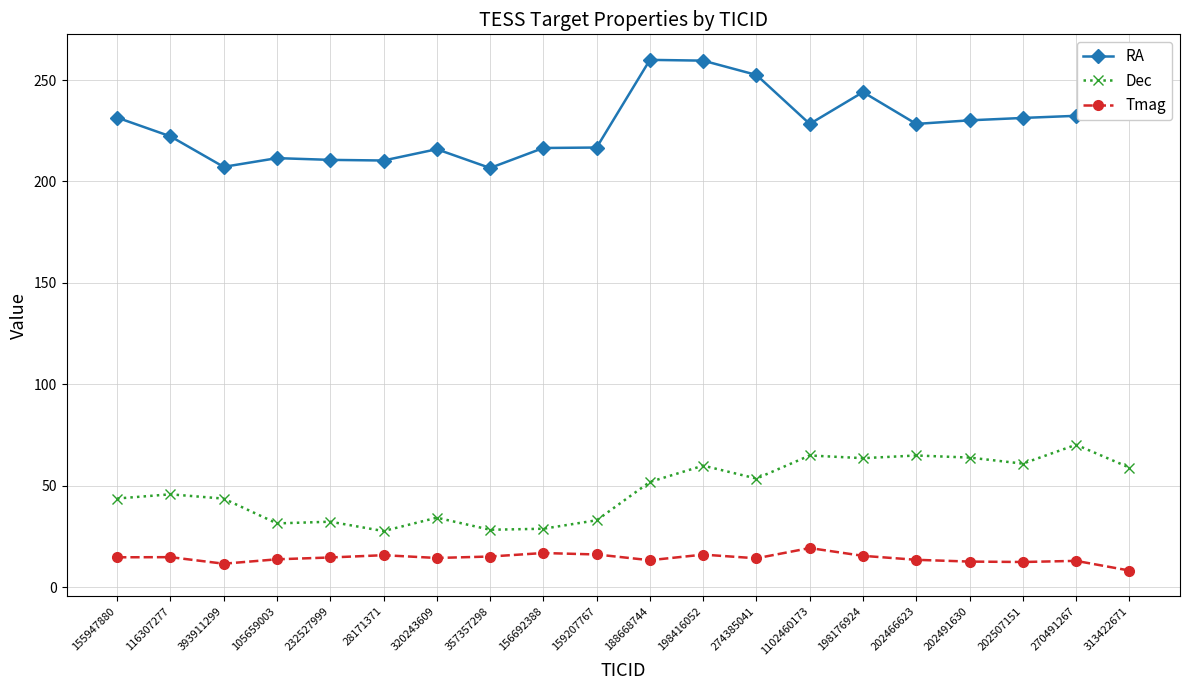

What is the minimum value for Dec?

27.6